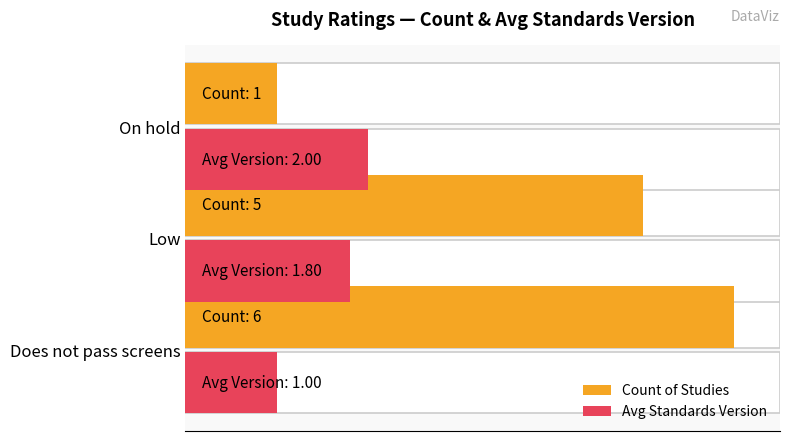

What is the sum of all Avg Standards Version values?

4.8